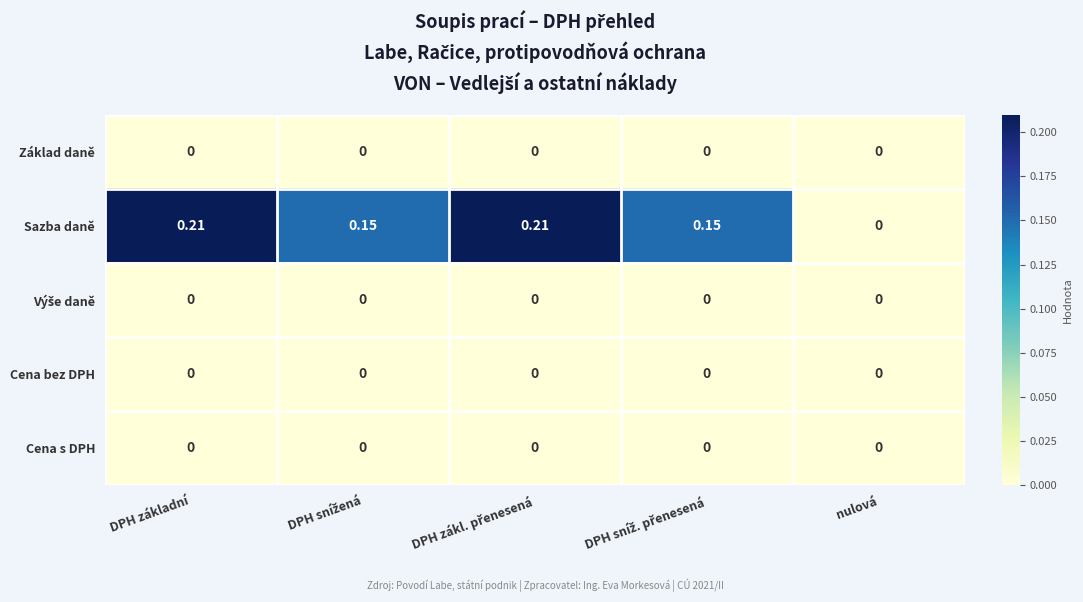

Which series has the largest range (max minus min)?

Sazba daně